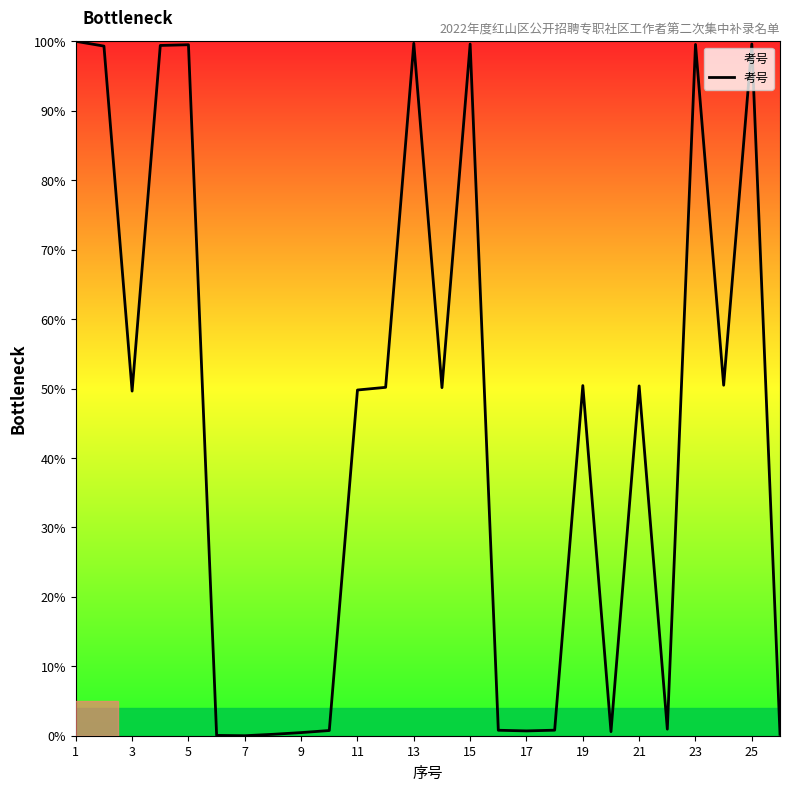

What is the maximum value shown in the chart?

100.0